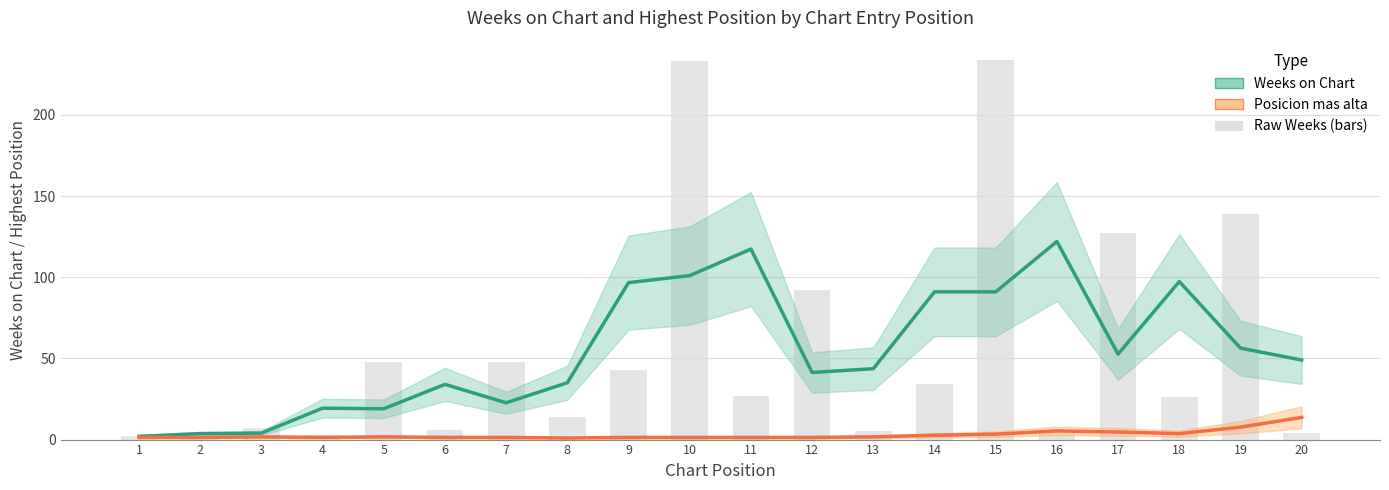

Rank the series by their average value, from highest to lowest.

Weeks on Chart, Posicion mas alta